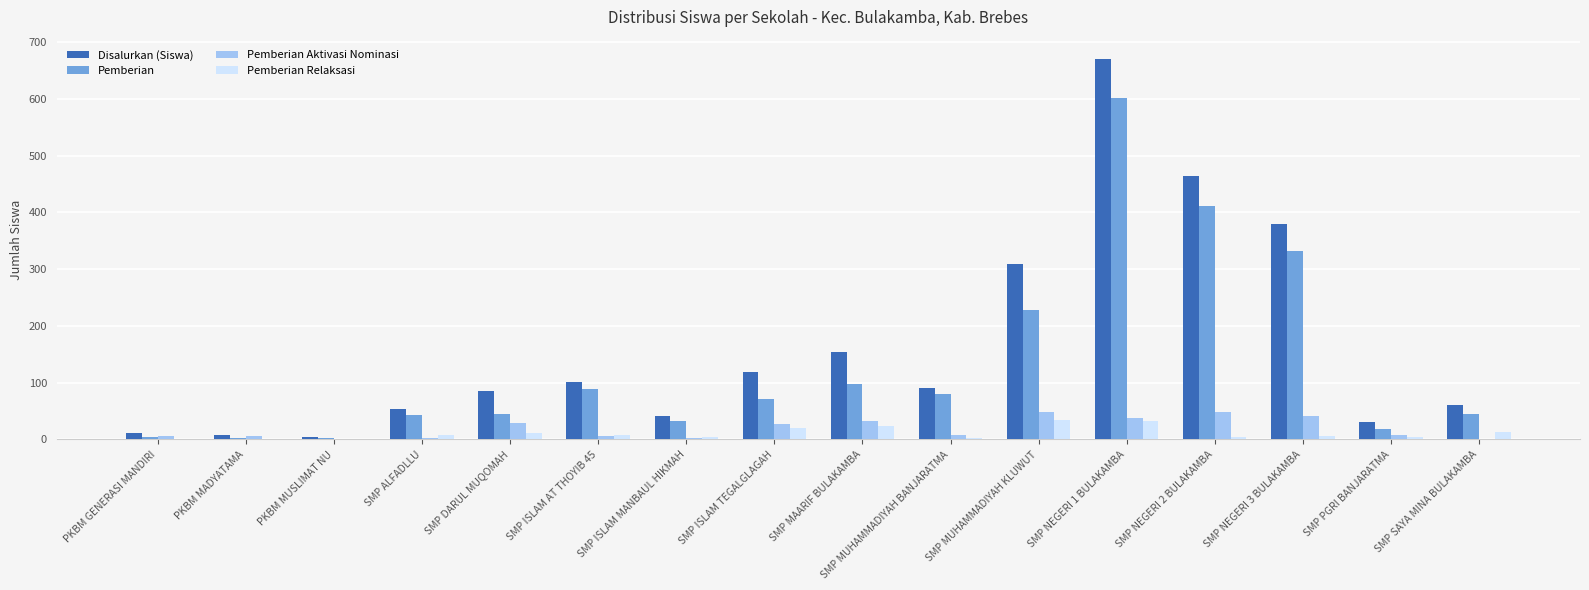

The value of Pemberian at SMP NEGERI 3 BULAKAMBA is 72. True or false?

False